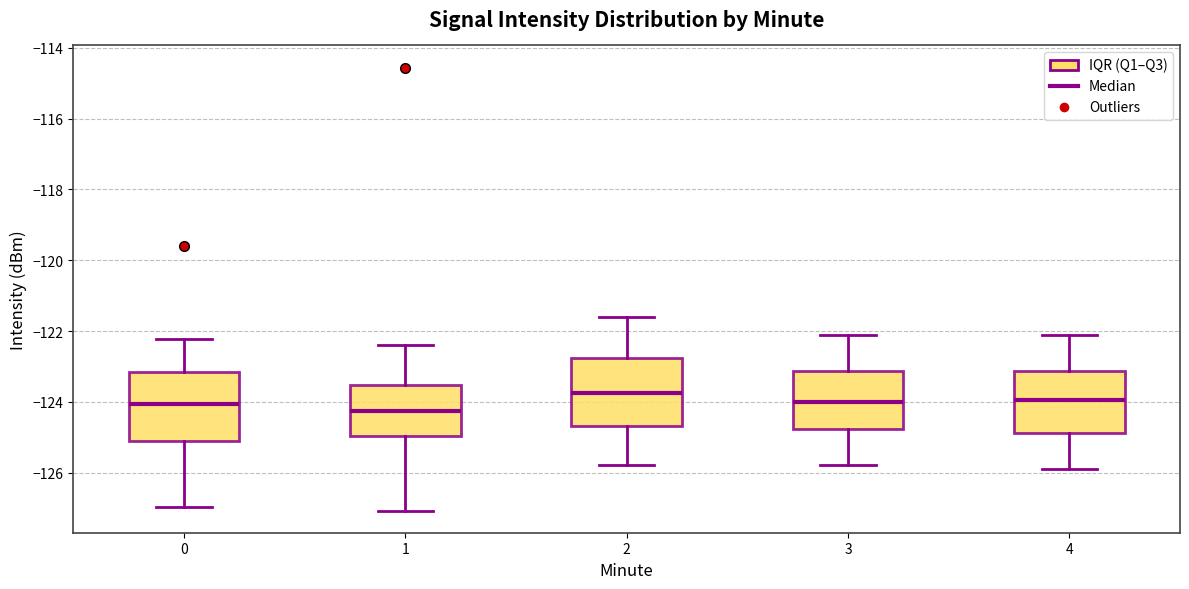

Where does the upper whisker of the box at x = 4 end on the y-axis? The values are not printed on the chart, so give them approximately, as read against the axis.

-122.0